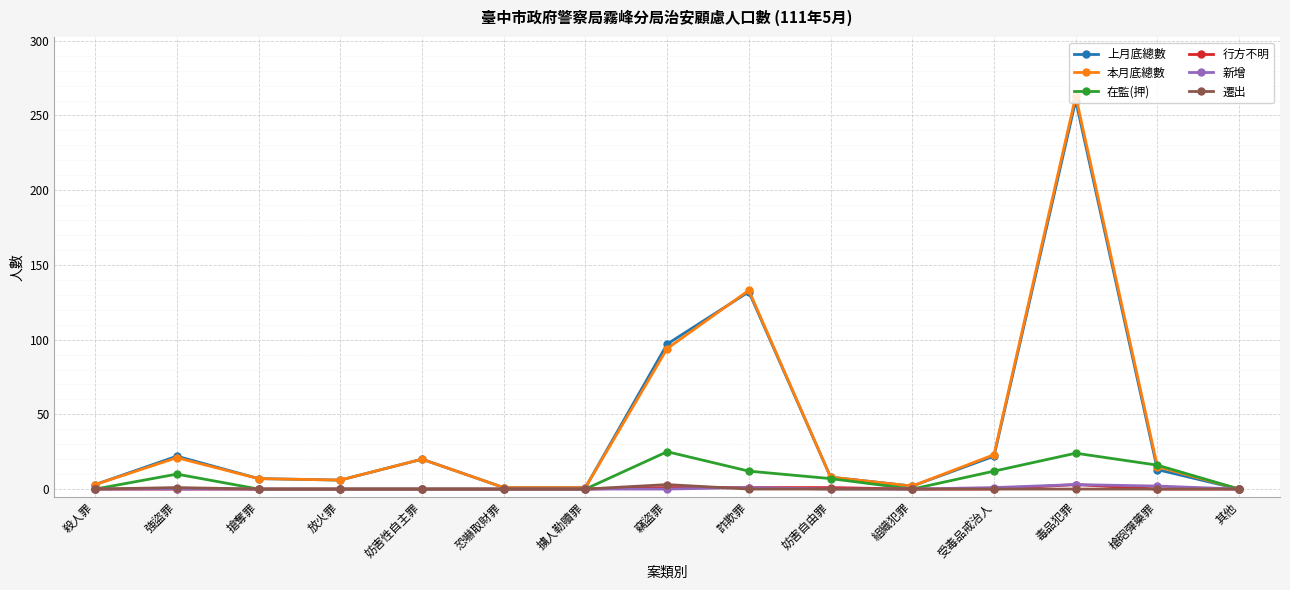

At how many categories does at least one series exceed 87?

3